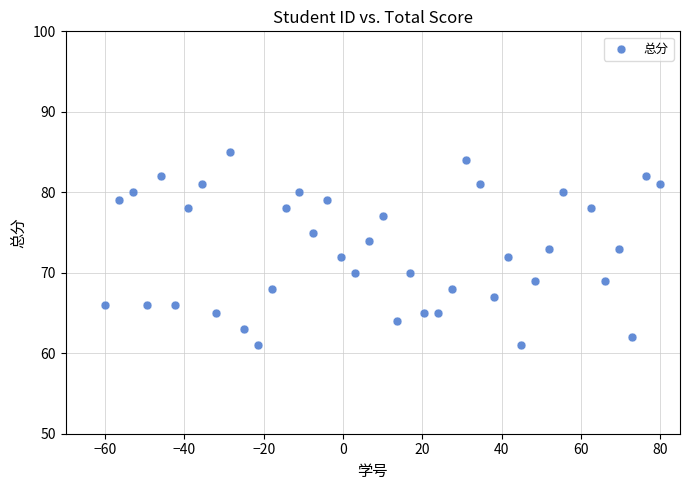

What is the range of Y values (max minus min)?

24